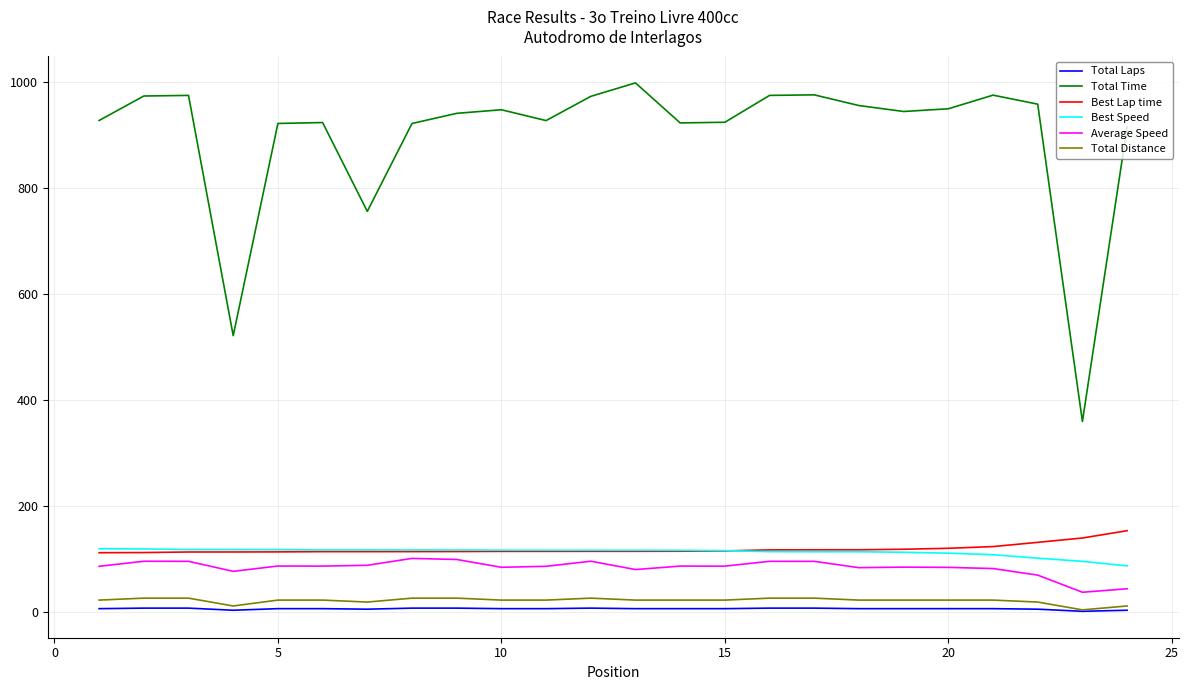

Which series has the largest total across all categories?

Total Time